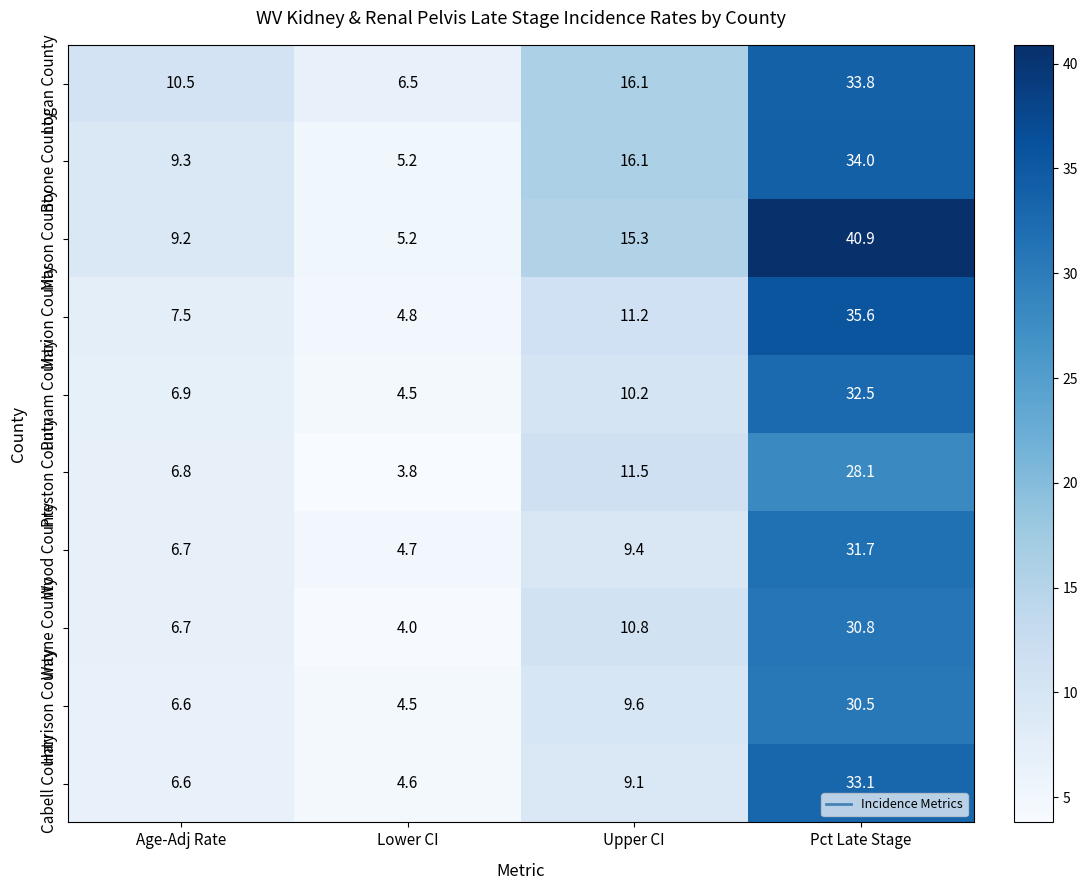

What is the approximate value of Logan County at Lower CI?

6.5